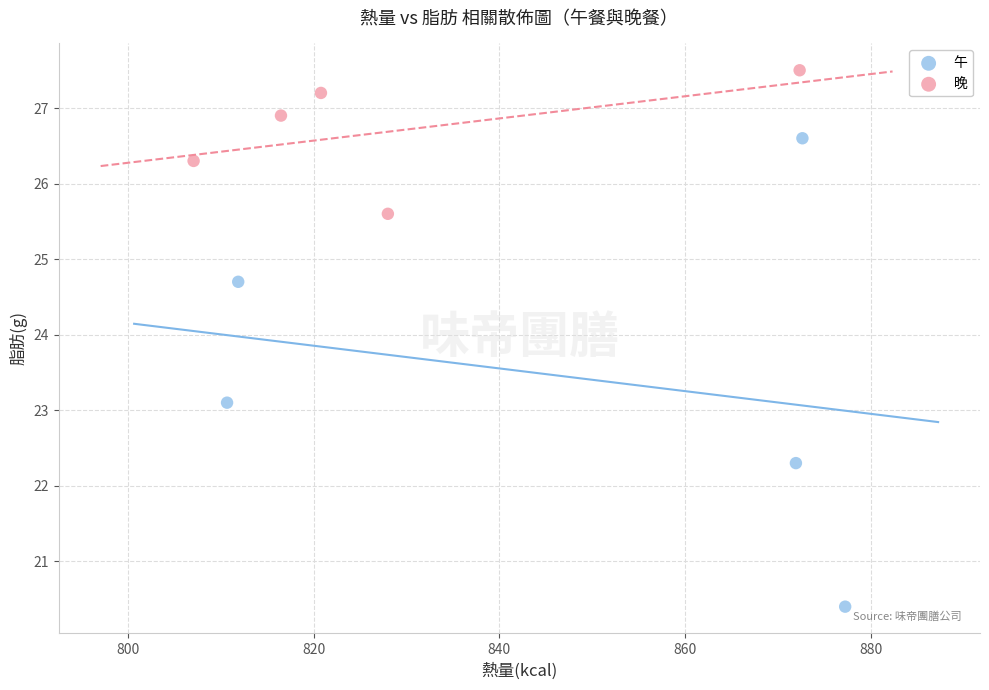

Which series reaches the minimum Y coordinate?

午